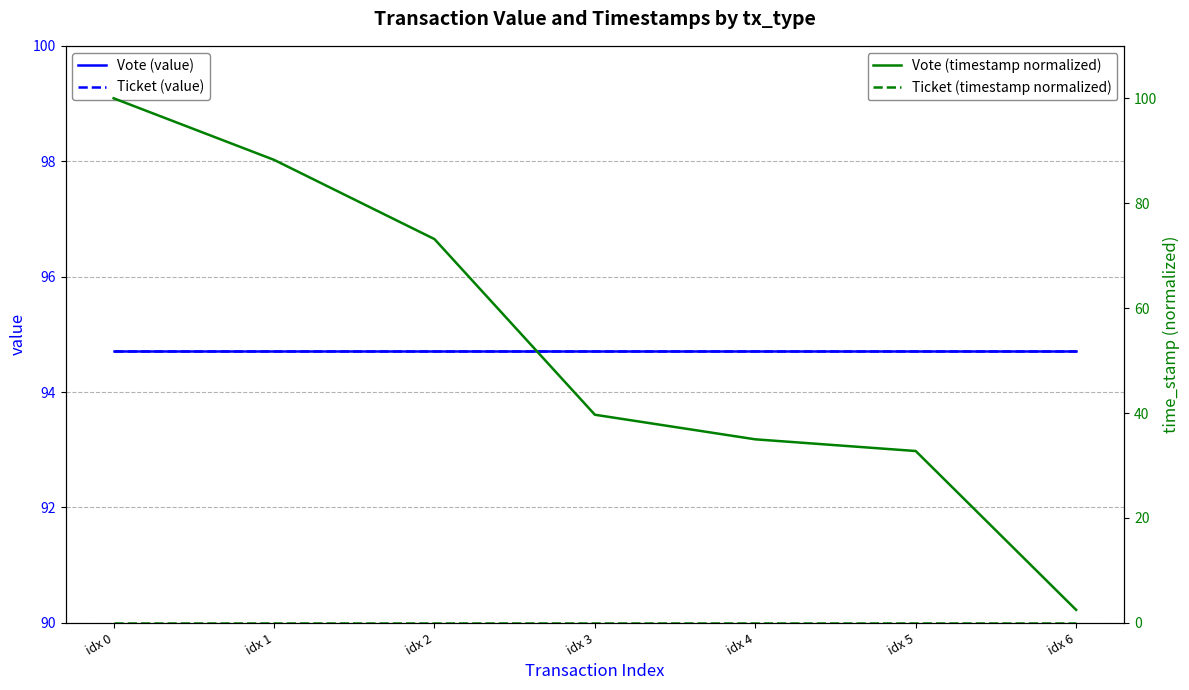

Reading left to right, transcribe all the data shown in this chart.

Vote (value): 94.7	94.7	94.7	94.7	94.7	94.7	94.7
Ticket (value): 94.7	94.7	94.7	94.7	94.7	94.7	94.7
Vote (timestamp normalized): 100.0	88.3	73.2	39.7	35.0	32.8	2.5
Ticket (timestamp normalized): 0.0	0.0	0.0	0.0	0.0	0.0	0.0